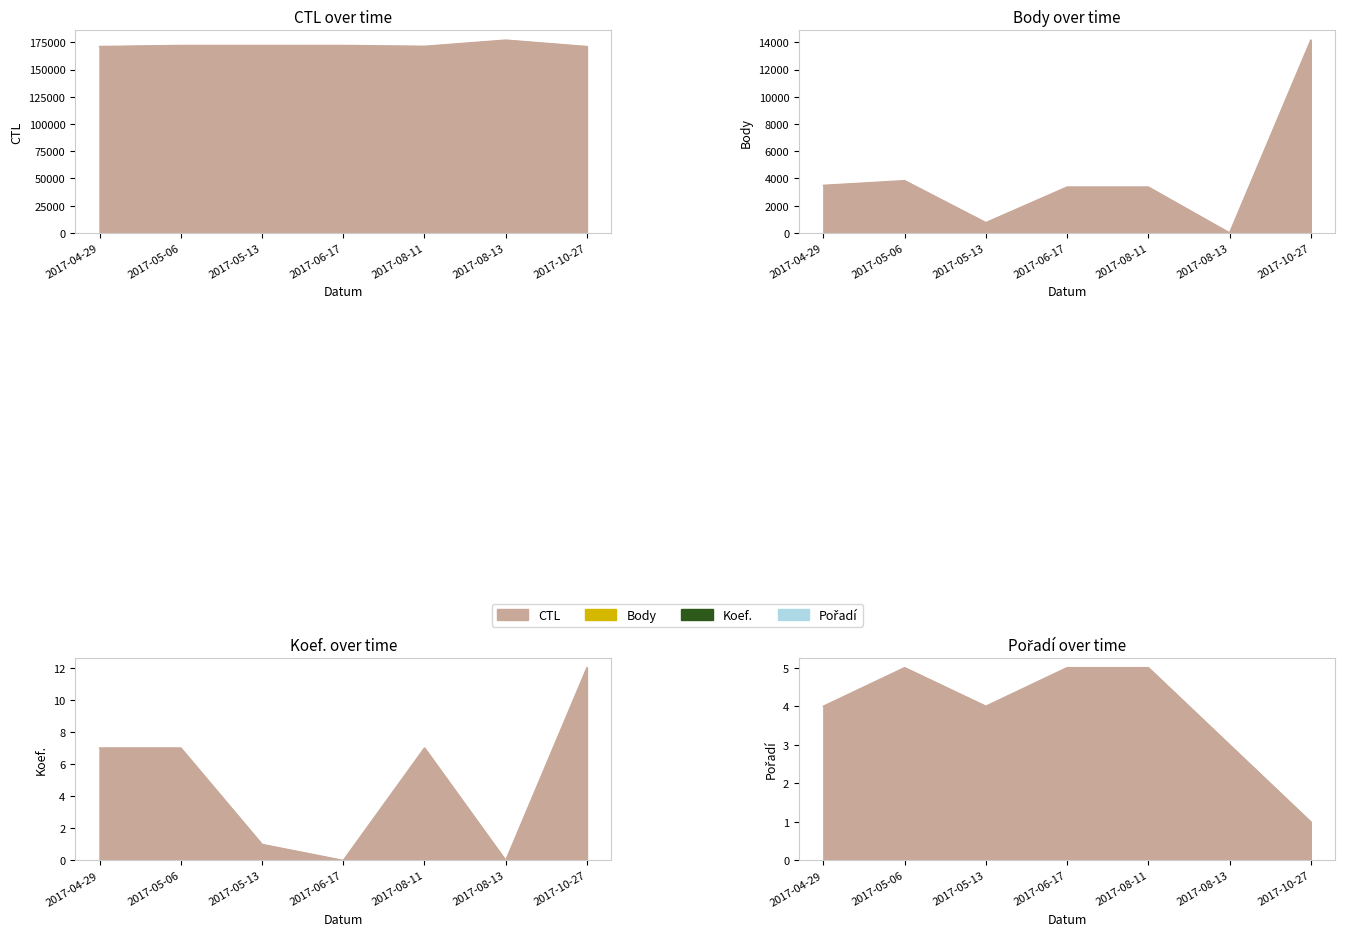

What position from the right is 2017-05-06?

6